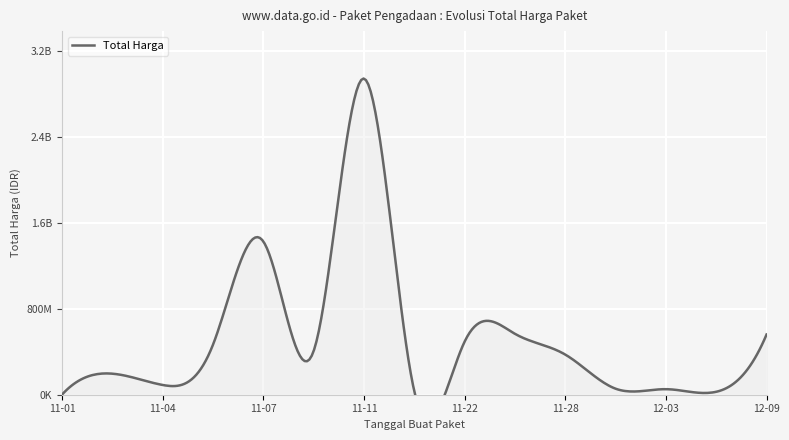

What is the average value?

512195799